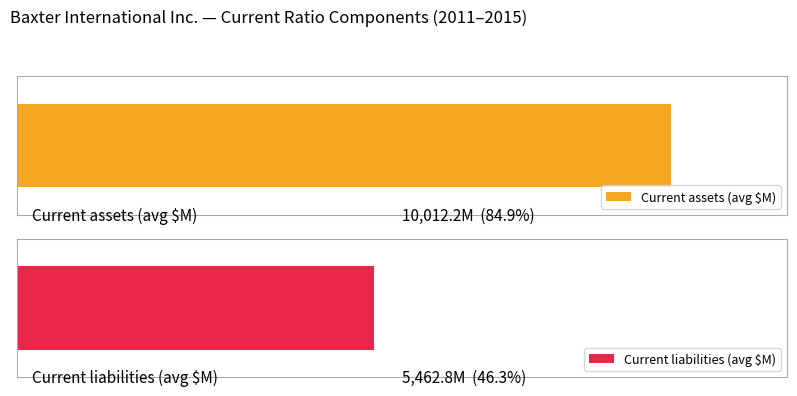

Rank the series at 2011-12-31 from lowest to highest value.

Current liabilities, Current assets